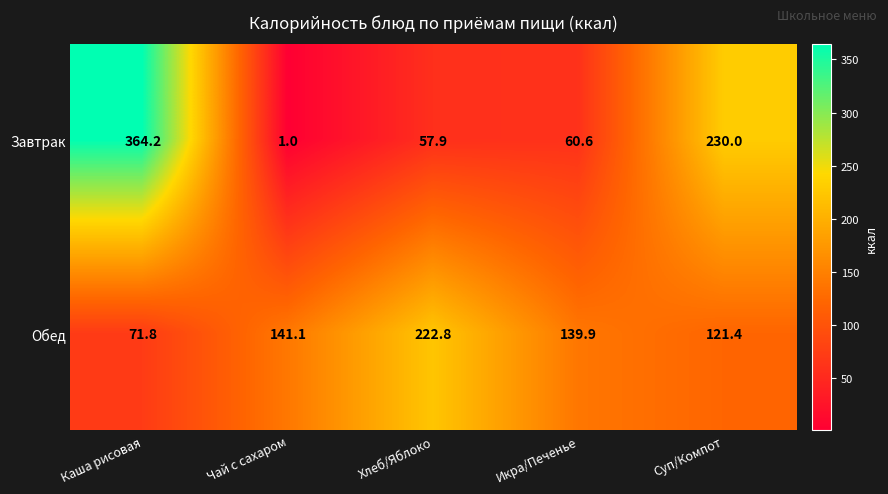

Where does the Завтрак series first go above 60?

Каша рисовая